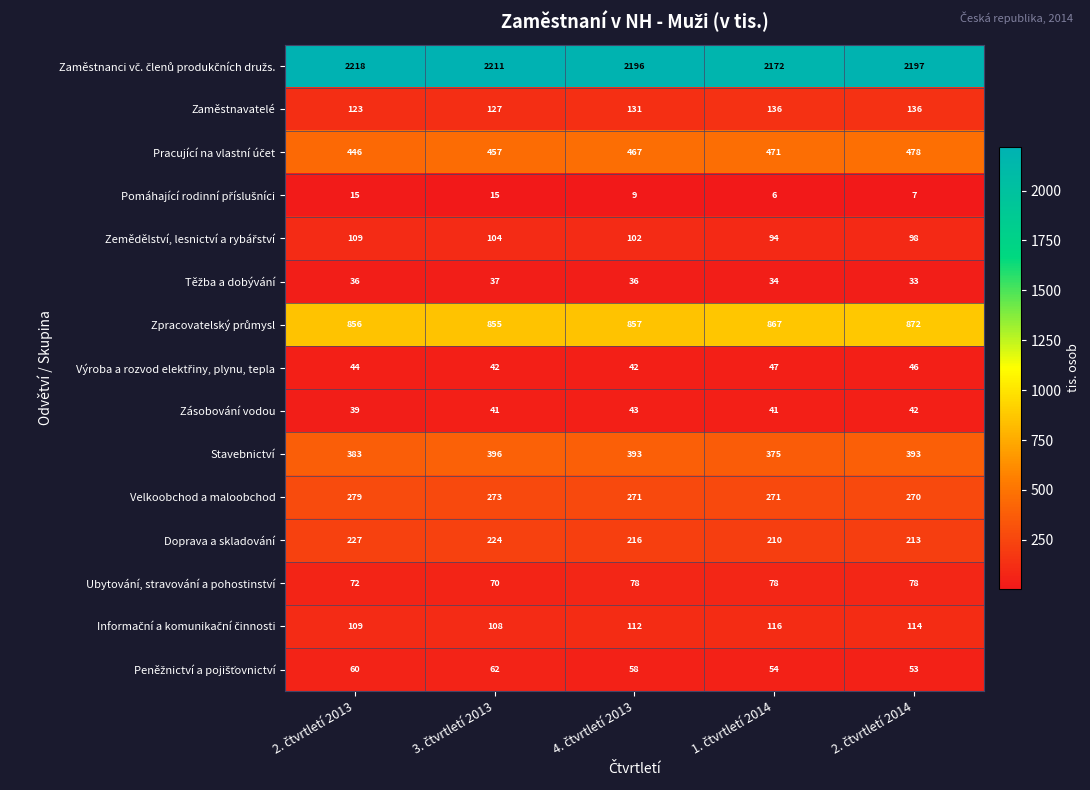

At how many categories does at least one series exceed 1896?

5